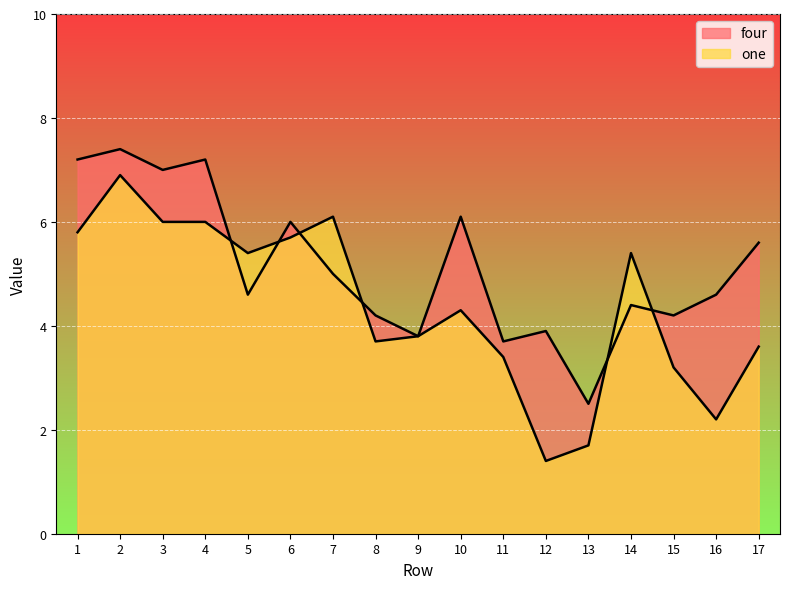

The one series shows 6.1 at 7. True or false?

True